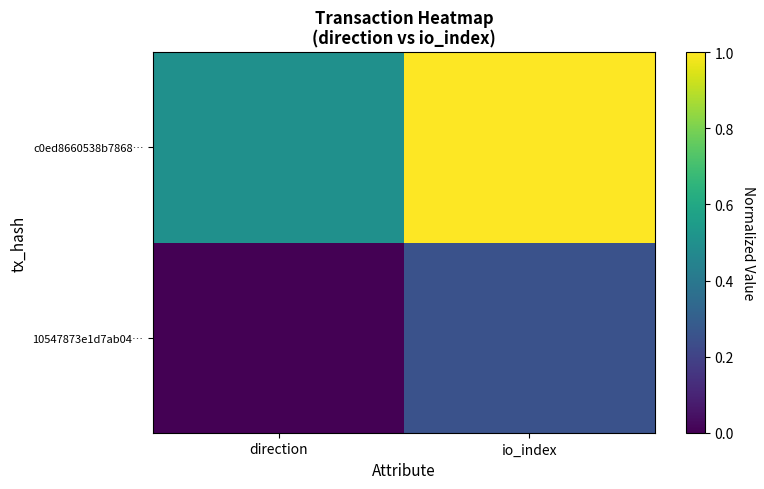

Reading left to right, list all the values displayed in this chart.

10547873e1d7ab04…: direction=0.0	io_index=0.2
c0ed8660538b7868…: direction=0.5	io_index=1.0